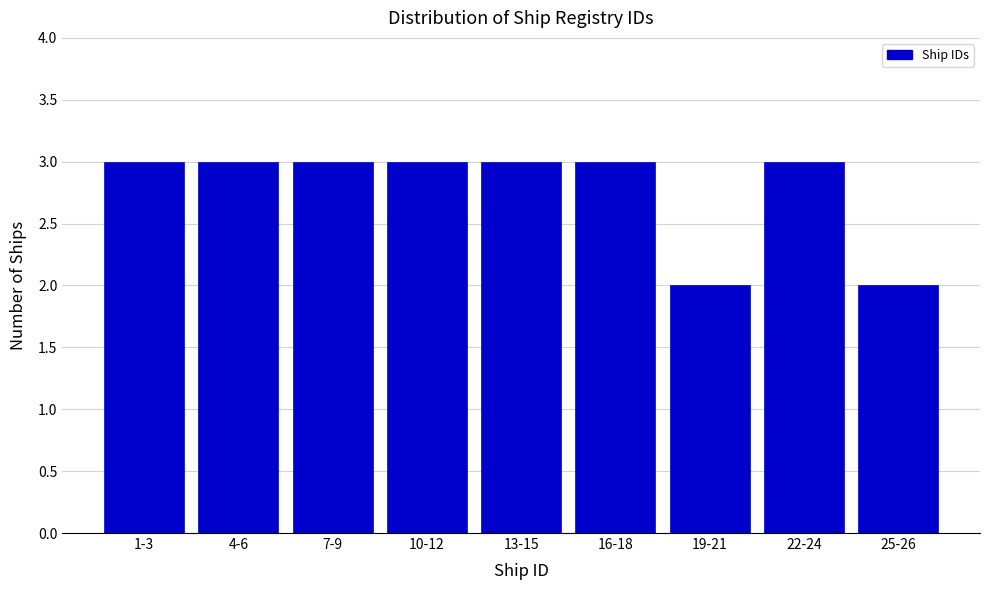

Reading left to right, transcribe all the data shown in this chart.

3	3	3	3	3	3	2	3	2